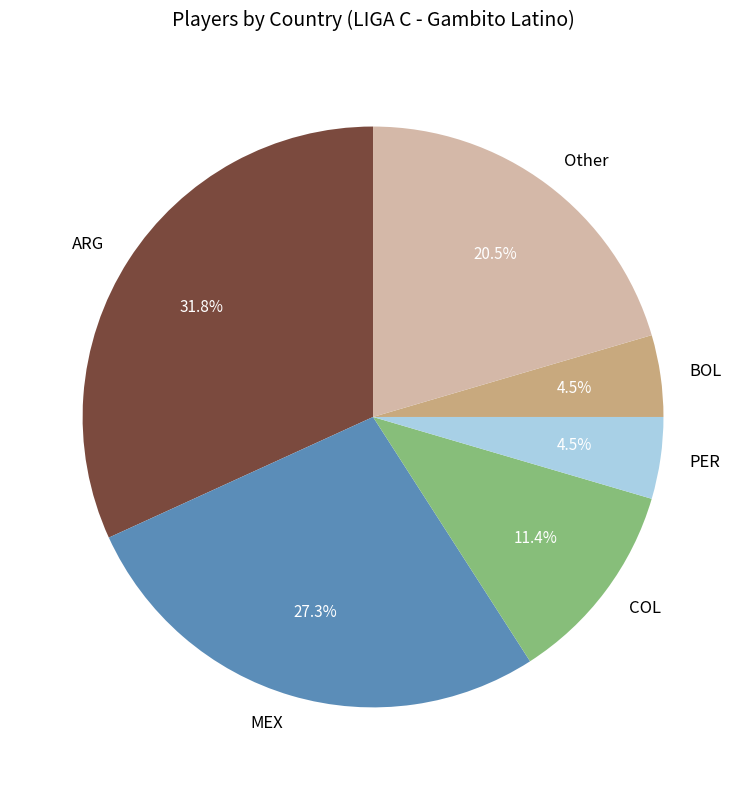

The MEX slice represents 39% of the pie. True or false?

False